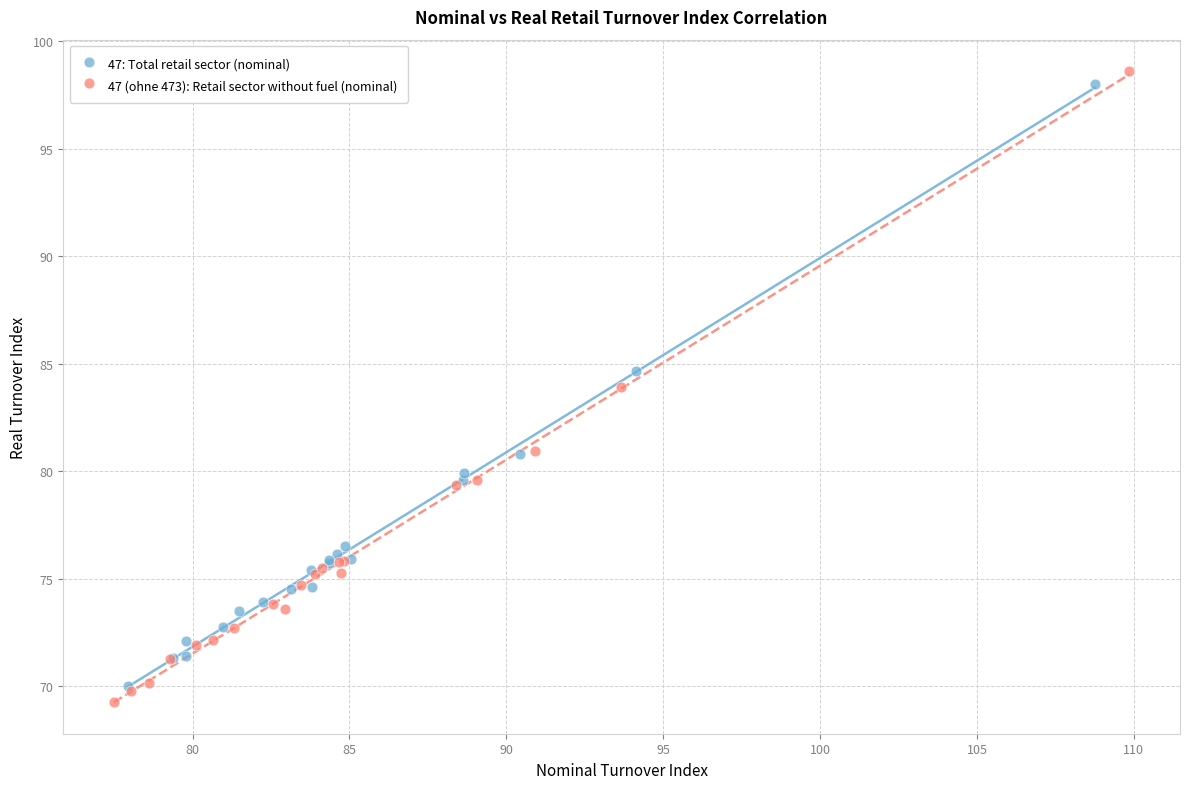

Which series has the widest spread of Y values?

47 (ohne 473): Retail sector without fuel (nominal)